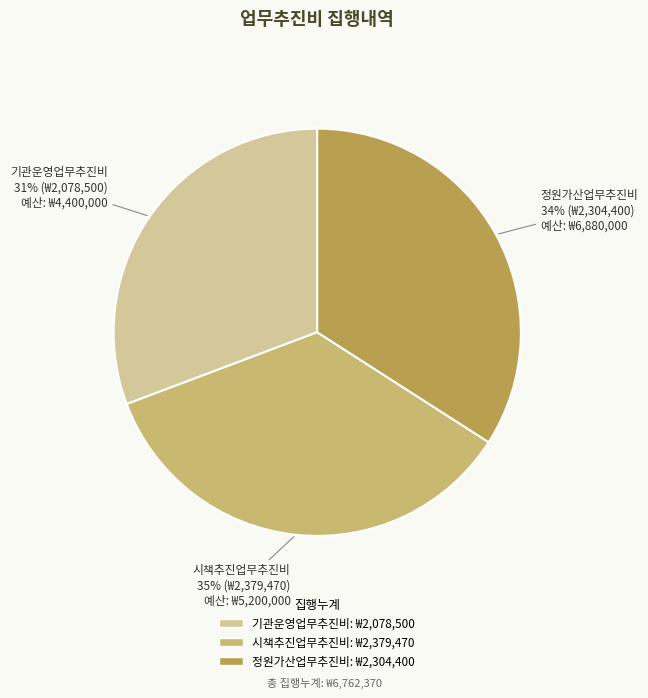

To the nearest percent, what percentage of the pie is 기관운영업무추진비?

31%